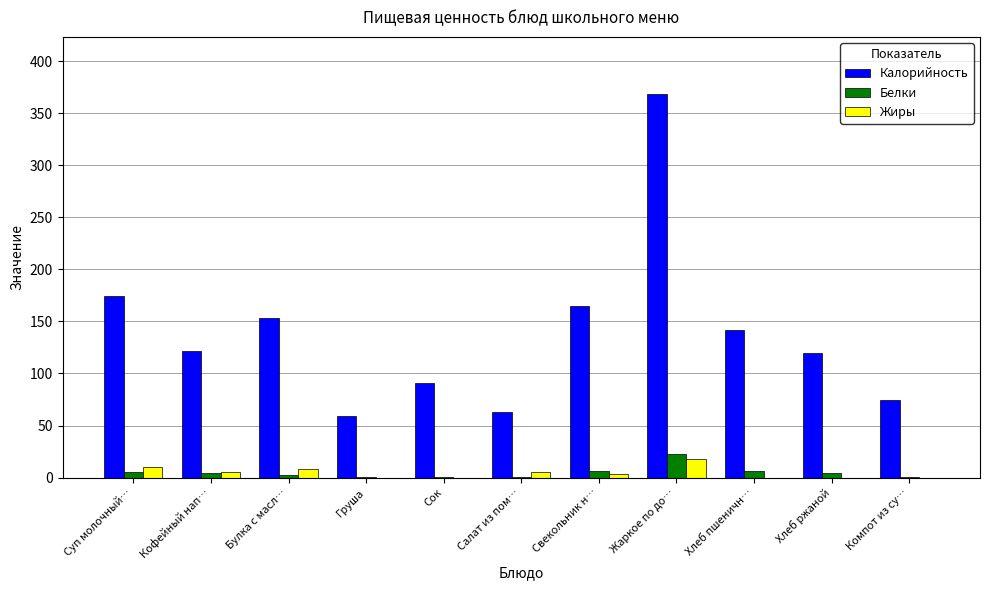

What is the total value across all series at Кофейный нап…?

131.3